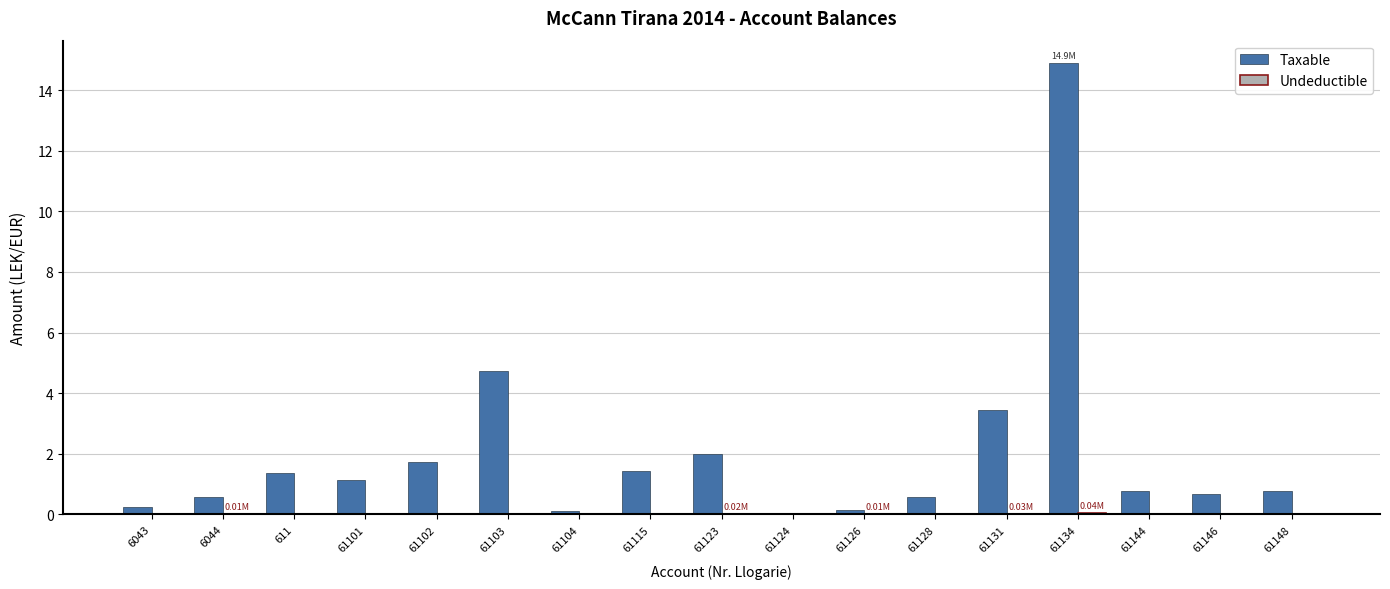

What is the total value across all series at 61128?

0.6